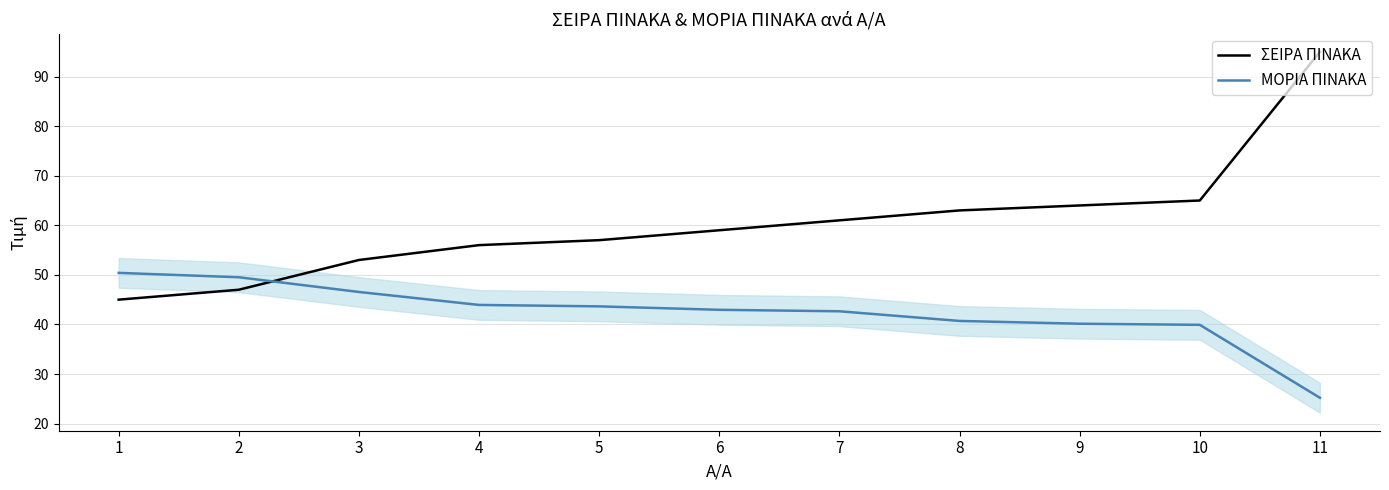

What is the minimum value for ΣΕΙΡΑ ΠΙΝΑΚΑ?

45.0